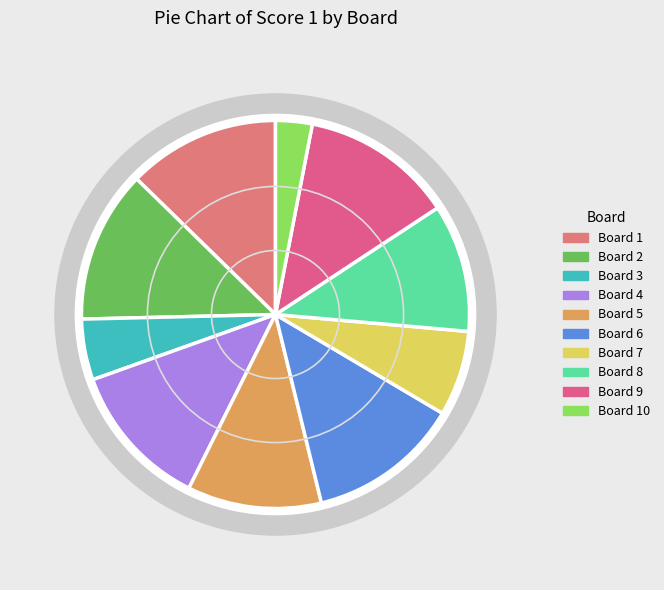

True or false: 5 accounts for 16% of the total.

False